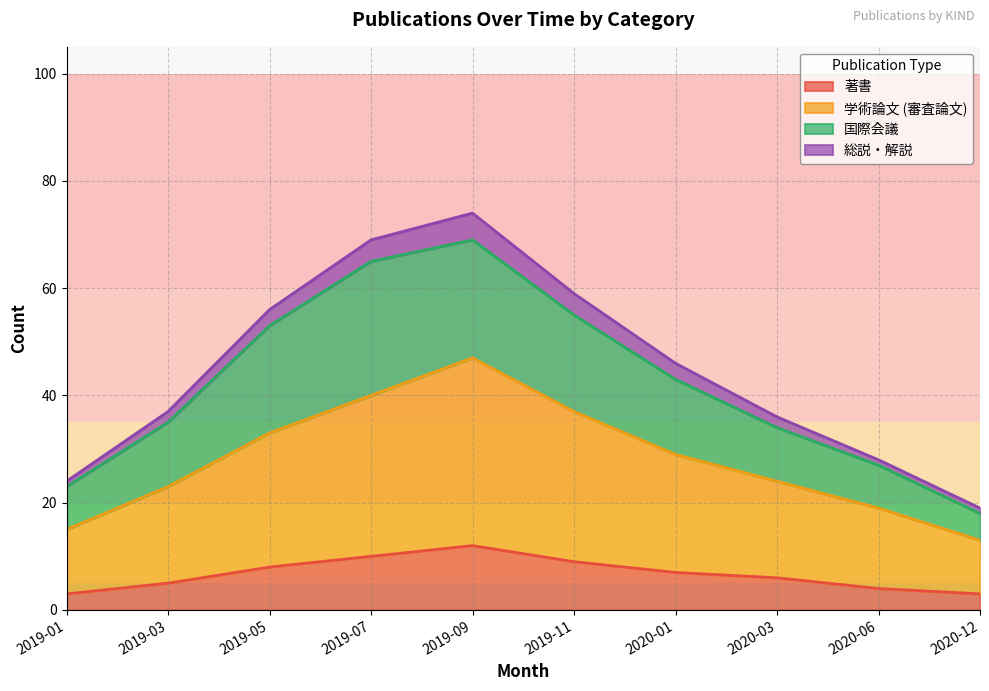

The 著書 series shows 12 at 2019-11. True or false?

False